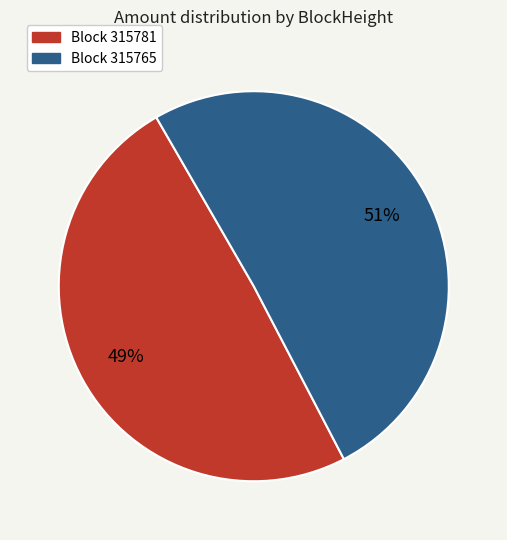

Is there any slice that represents more than half of the pie?

Yes